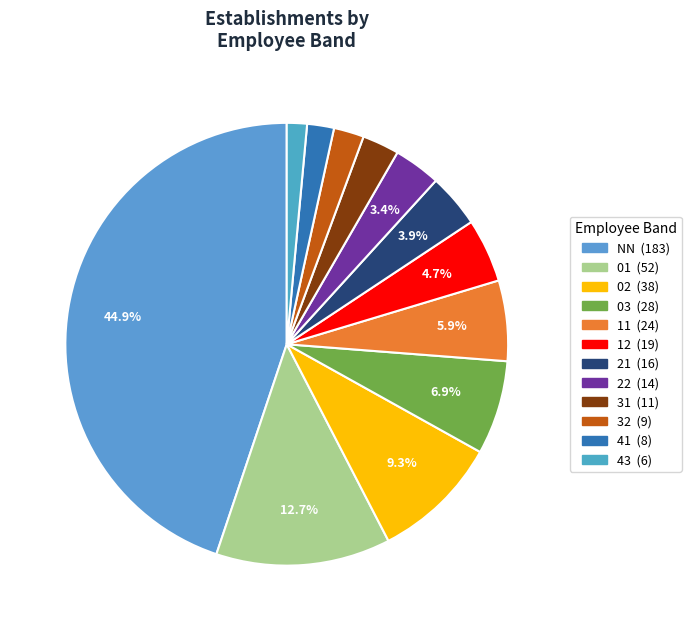

Count the number of slices in the pie.

12